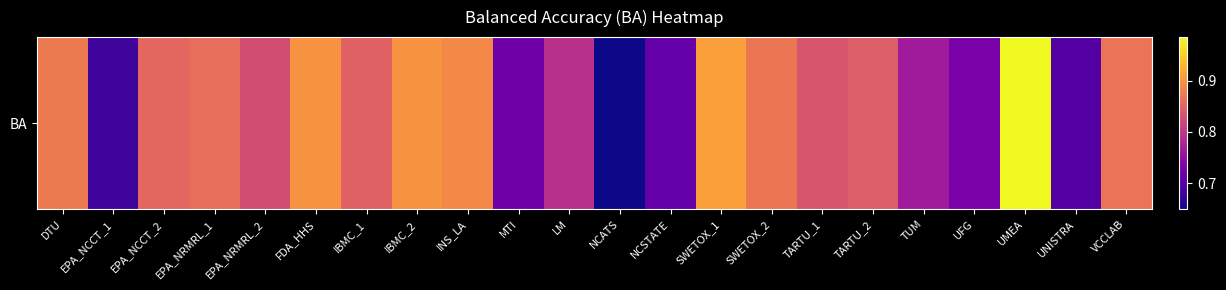

Where is the data nearest to the value 0?

NCATS